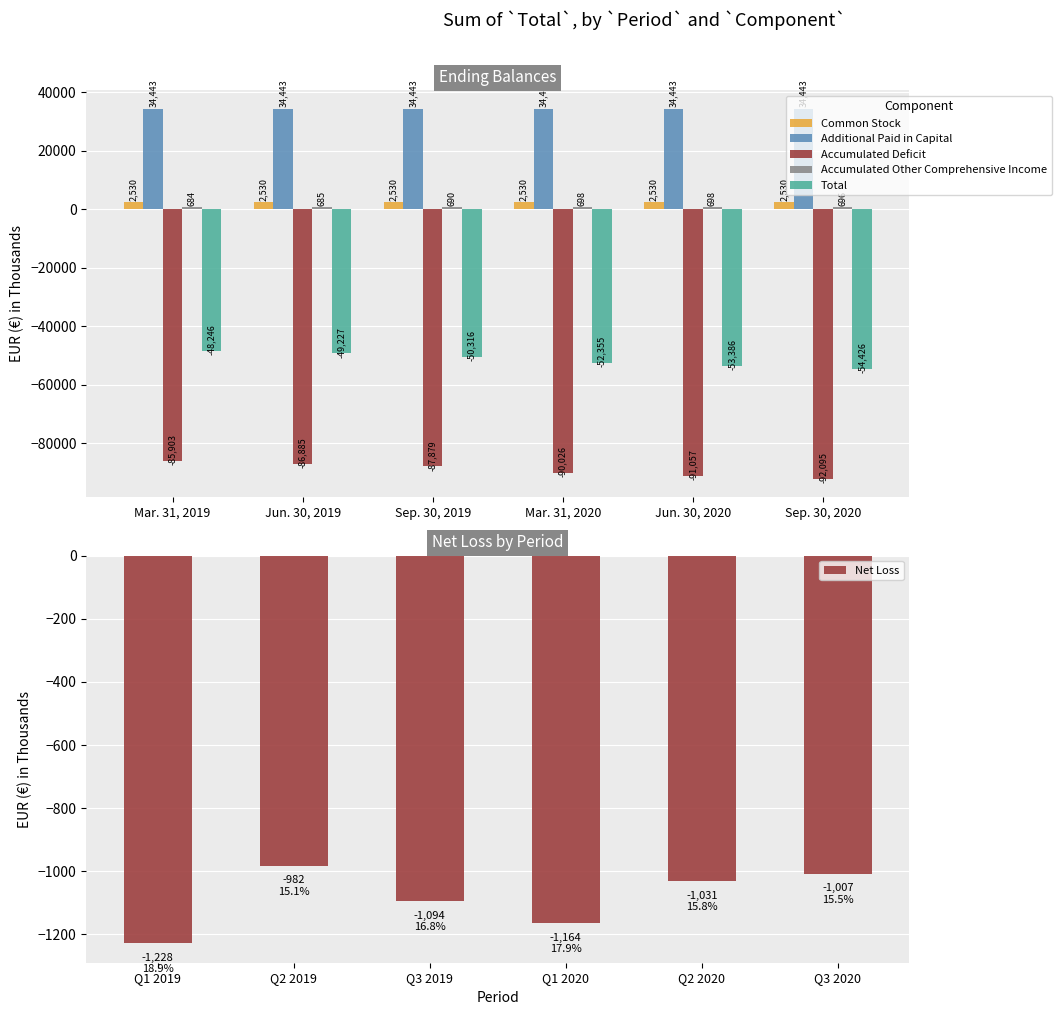

What is the value of the Accumulated Deficit bar at the 4th from the left?

-90026